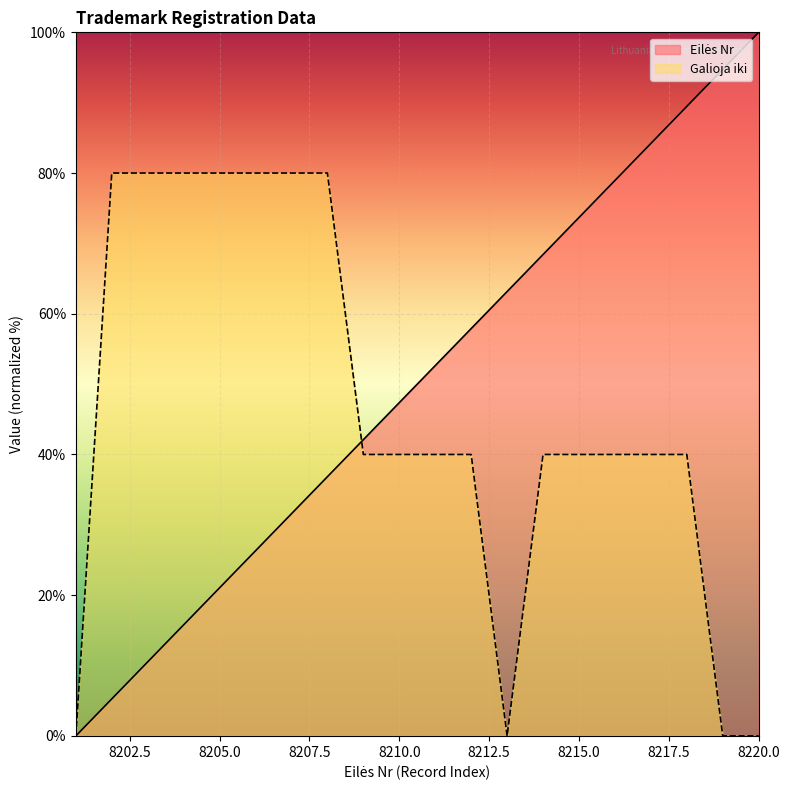

What is the change in value from 8209 to 8211?

+10.5